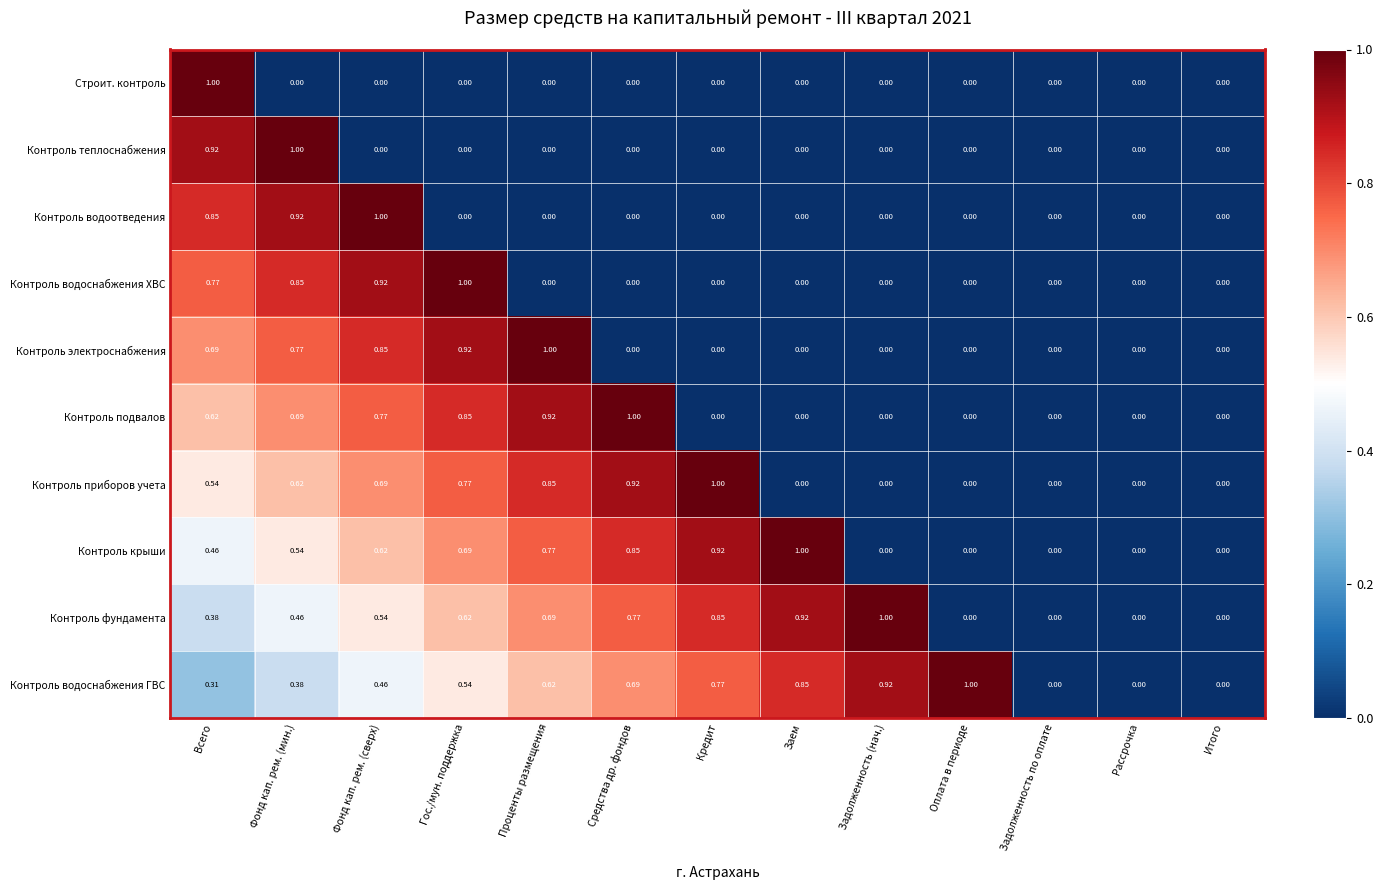

At which label does Строит. контроль reach its peak?

Всего